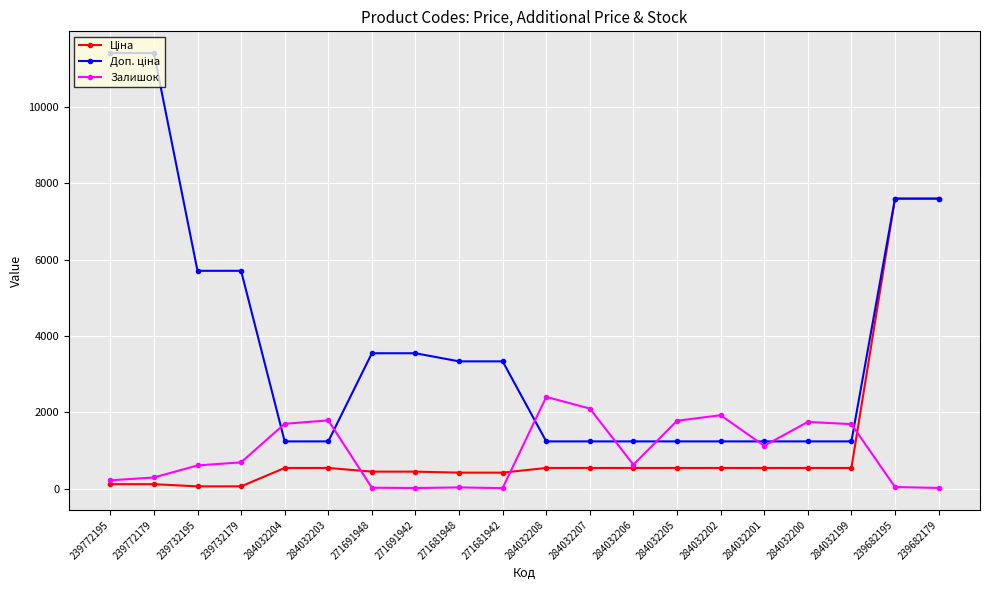

The Залишок series shows 2401.0 at 284032208. True or false?

True